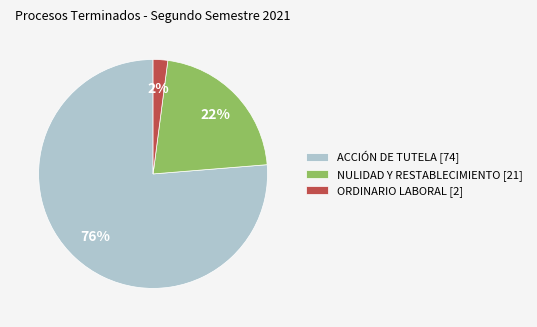

Count the number of slices in the pie.

3